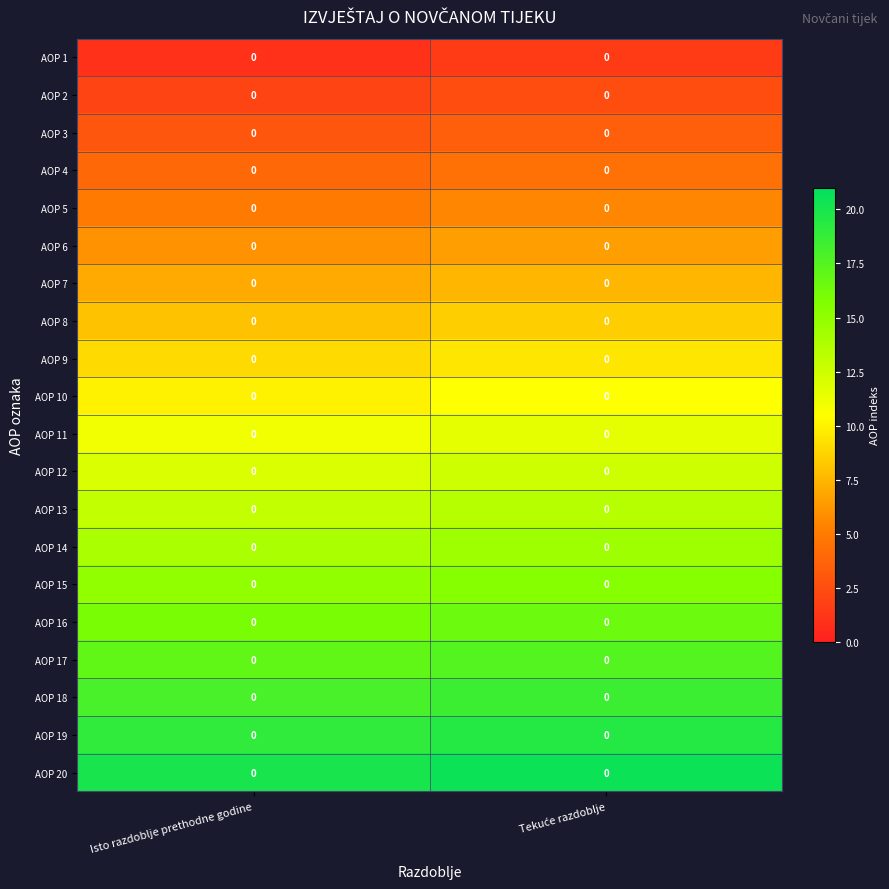

At how many categories does at least one series exceed 4?

2